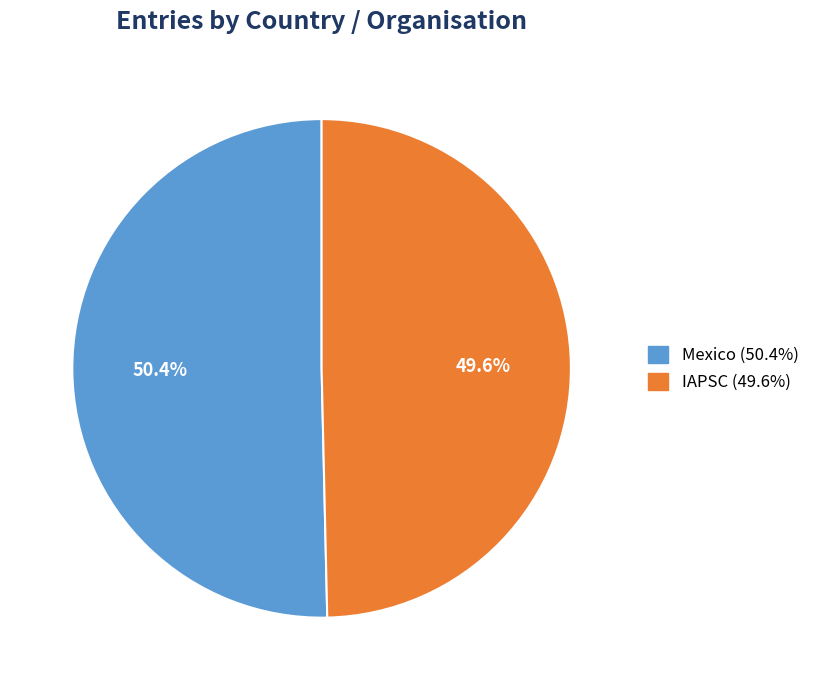

Between Mexico and IAPSC, which is larger?

Mexico